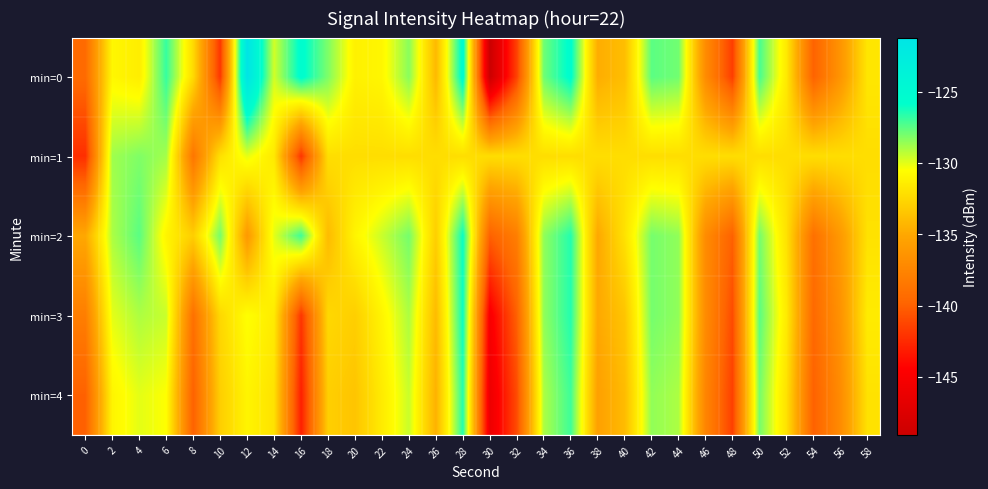

Reading right to left, list all the values displayed in this chart.

min=0: 58=-131.8	56=-136.3	54=-139.9	52=-131.6	50=-127.2	48=-141.6	46=-137.0	44=-127.9	42=-127.5	40=-133.9	38=-134.7	36=-125.6	34=-127.9	32=-141.4	30=-149.1	28=-125.3	26=-134.1	24=-128.4	22=-130.9	20=-131.2	18=-128.2	16=-125.5	14=-129.7	12=-121.2	10=-142.0	8=-132.4	6=-126.8	4=-131.4	2=-130.9	0=-139.4
min=1: 58=-132.2	56=-132.2	54=-132.2	52=-132.2	50=-132.2	48=-132.2	46=-132.2	44=-132.2	42=-132.2	40=-132.2	38=-132.2	36=-132.2	34=-132.2	32=-132.2	30=-132.2	28=-132.2	26=-132.2	24=-132.2	22=-132.2	20=-132.2	18=-132.2	16=-142.0	14=-131.6	12=-130.1	10=-132.1	8=-138.6	6=-128.8	4=-128.2	2=-128.8	0=-142.3
min=2: 58=-132.0	56=-136.0	54=-139.0	52=-132.0	50=-128.0	48=-140.0	46=-137.0	44=-128.5	42=-128.0	40=-132.0	38=-135.0	36=-126.5	34=-128.5	32=-138.0	30=-140.0	28=-126.0	26=-133.0	24=-128.0	22=-129.5	20=-131.0	18=-134.0	16=-127.0	14=-130.0	12=-136.0	10=-128.0	8=-133.0	6=-131.0	4=-127.5	2=-129.0	0=-135.0
min=3: 58=-131.5	56=-136.5	54=-139.5	52=-131.5	50=-127.5	48=-141.0	46=-137.0	44=-128.5	42=-128.0	40=-133.5	38=-135.0	36=-126.5	34=-128.5	32=-140.0	30=-145.0	28=-126.0	26=-134.0	24=-129.0	22=-131.0	20=-133.0	18=-132.5	16=-142.0	14=-131.5	12=-130.5	10=-132.5	8=-139.0	6=-129.5	4=-129.0	2=-130.0	0=-138.0
min=4: 58=-132.0	56=-137.0	54=-140.0	52=-132.0	50=-128.0	48=-141.5	46=-137.5	44=-129.0	42=-128.5	40=-134.0	38=-135.5	36=-127.0	34=-129.0	32=-141.0	30=-146.0	28=-126.5	26=-134.5	24=-129.5	22=-131.5	20=-133.5	18=-133.0	16=-143.0	14=-132.0	12=-131.0	10=-133.0	8=-140.0	6=-130.5	4=-130.0	2=-131.0	0=-140.0